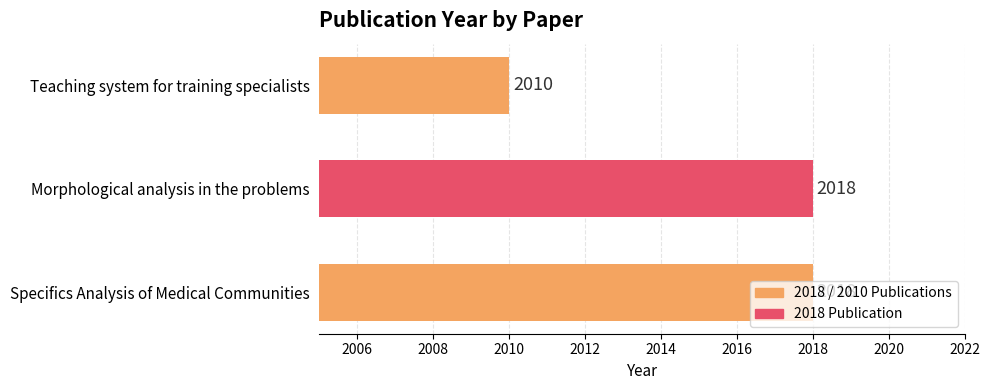

What is the change in value from Specifics Analysis of Medical Communities to Teaching system for training specialists?

-8